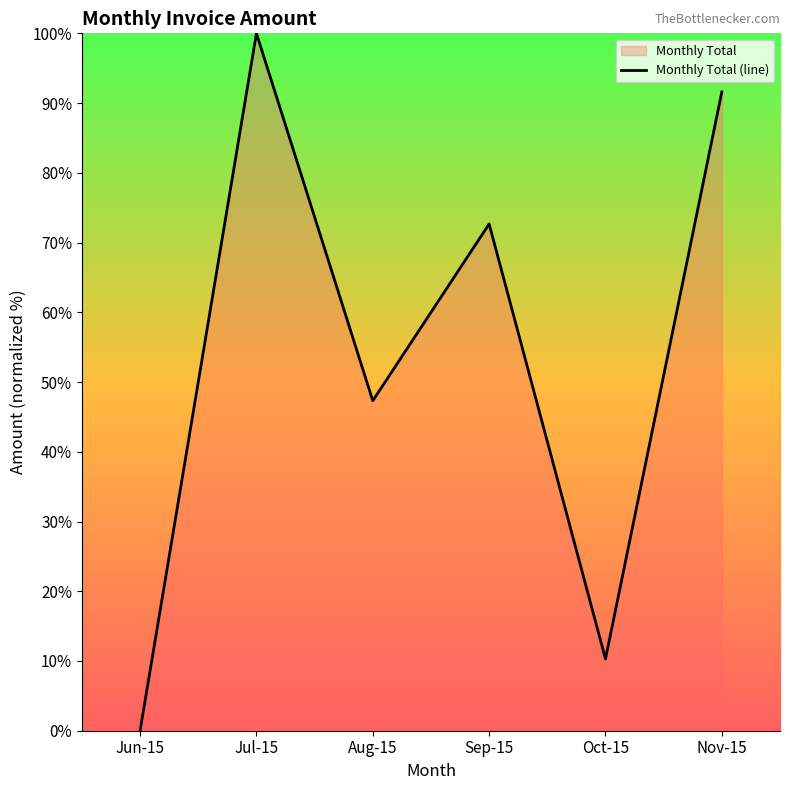

Reading left to right, extract all data points from this chart.

0.0	100.0	47.3	72.7	10.3	91.6